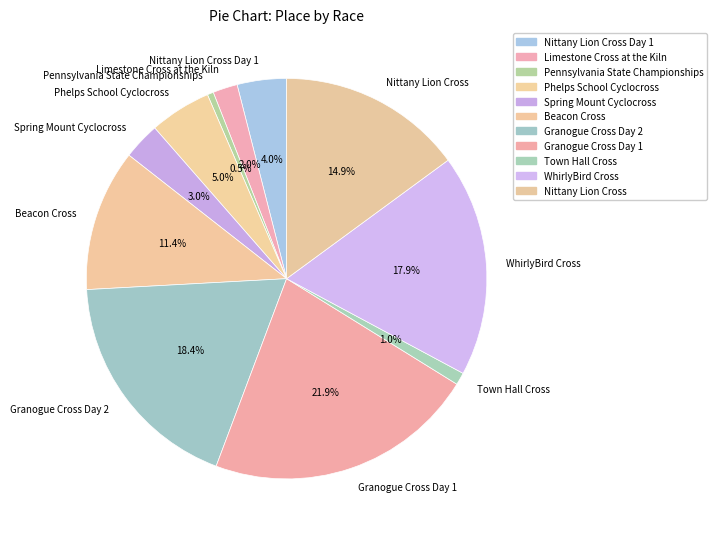

To the nearest percent, what percentage of the pie is Beacon Cross?

11%